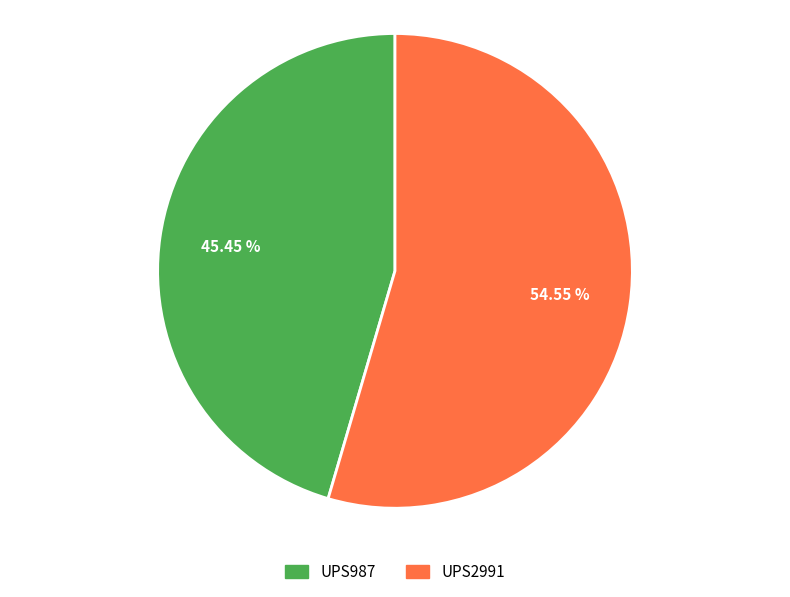

To the nearest percent, what is the combined percentage of UPS987 and UPS2991?

100%